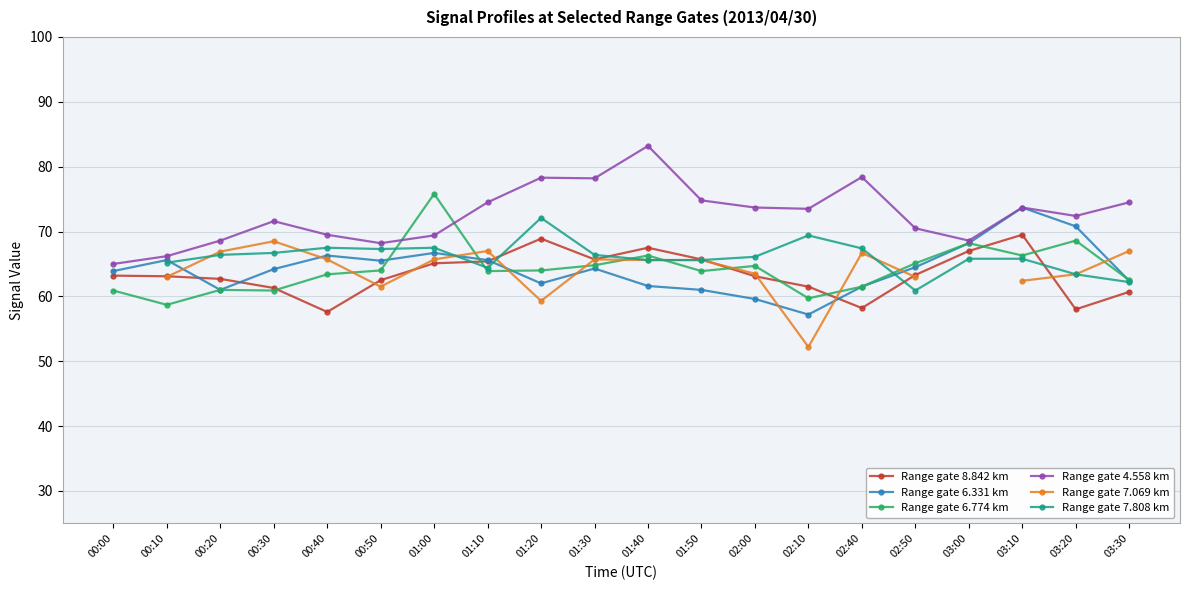

What is the average value of the Range gate 4.558 km series?

72.6